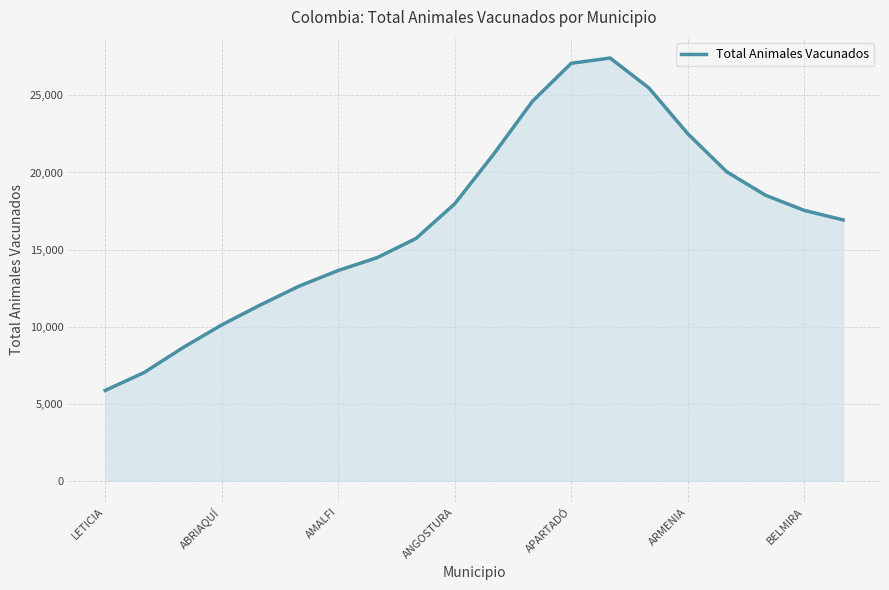

What is the difference between the maximum and minimum values?

21564